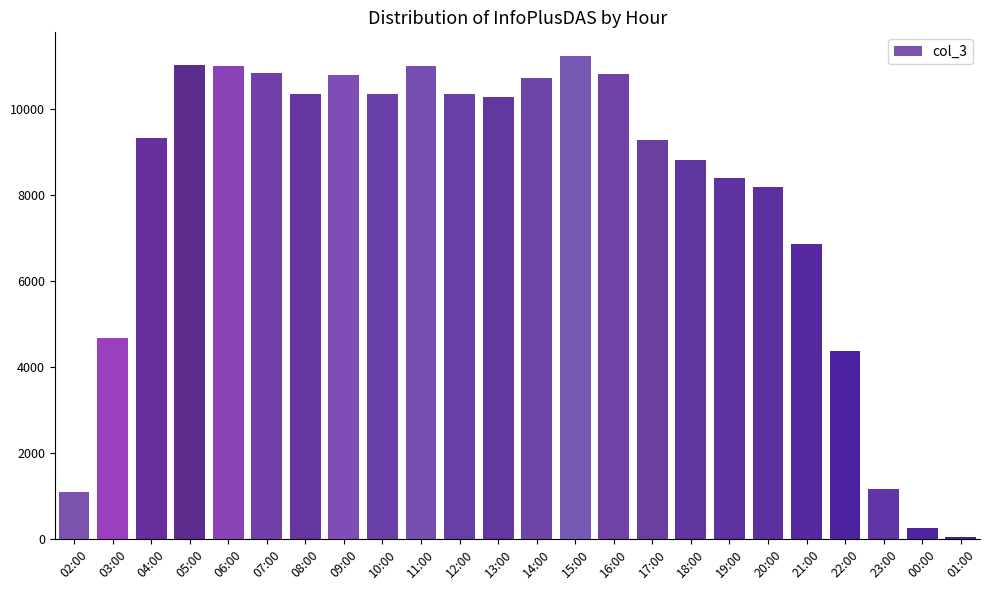

Which has a higher value, 12:00 or 19:00?

12:00